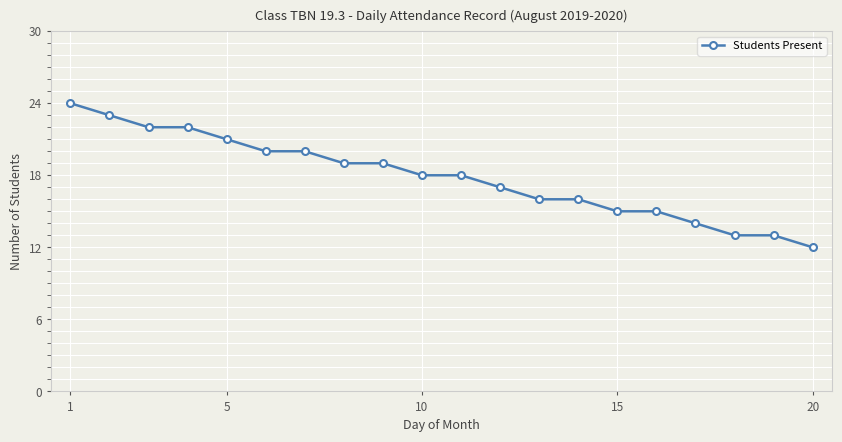

What is the sum of all values?

357